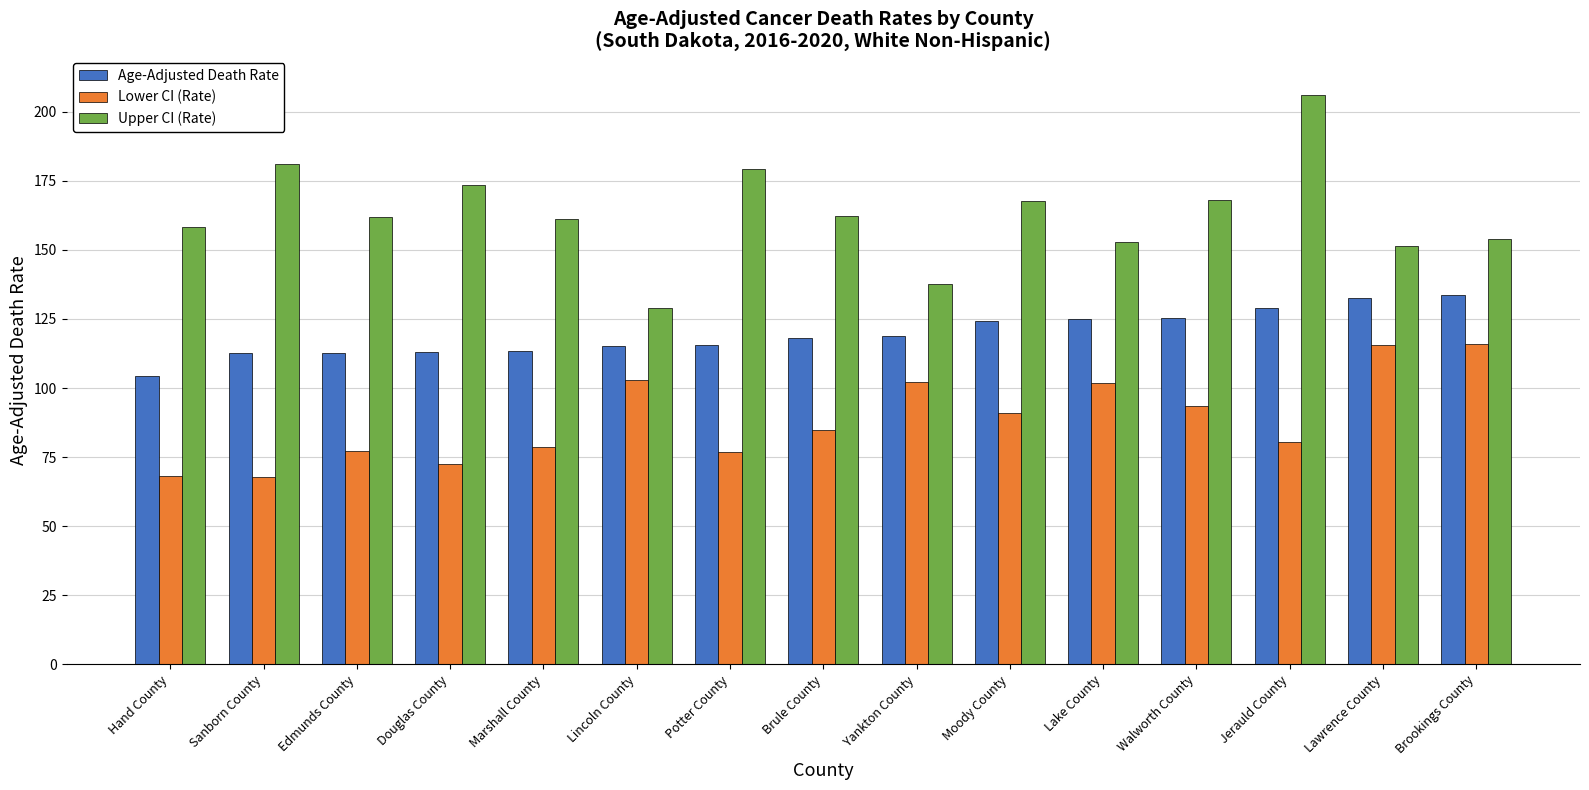

What is the average value of the Upper CI (Rate) series?

162.9